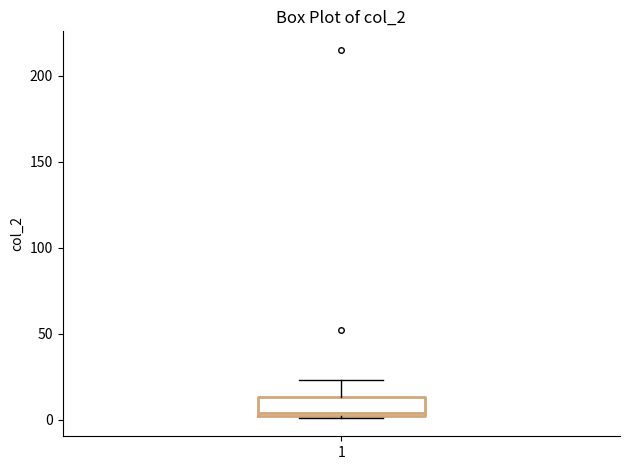

Read this box plot against the y-axis: the position of the median line, the range covered by the box, and the ends of both whiskers. The values are not printed on the chart, so give them approximately, as read against the axis.

median 5, box 0 to 15, whiskers 0 to 25